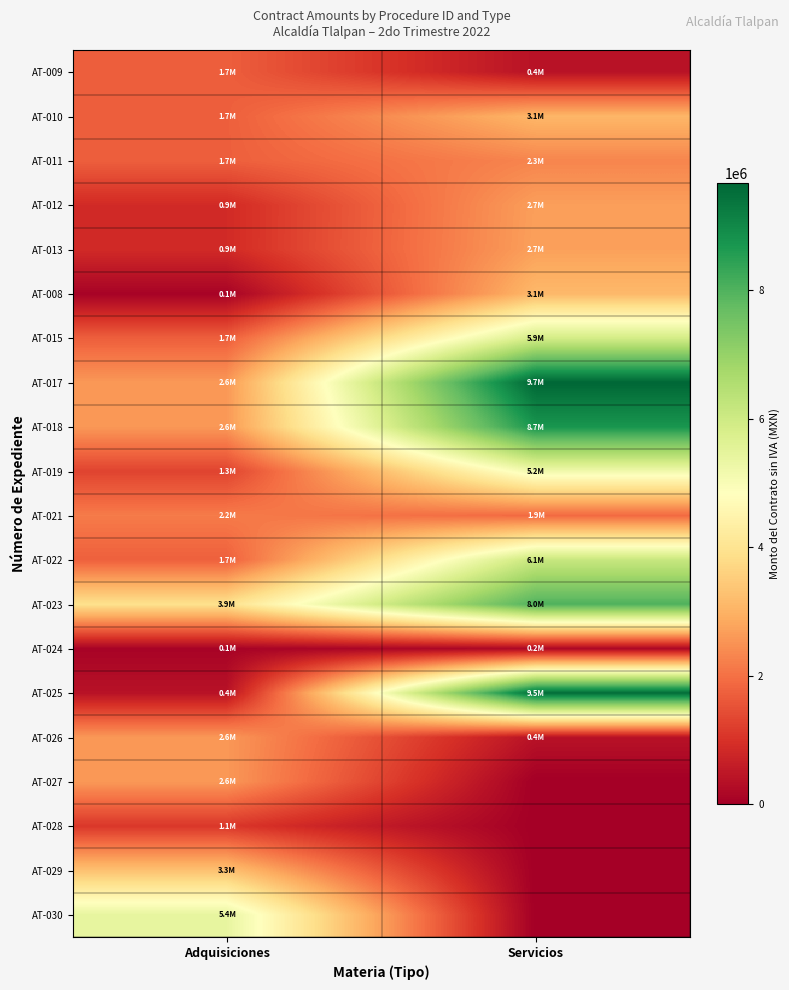

At which category is the sum across all series the highest?

Servicios